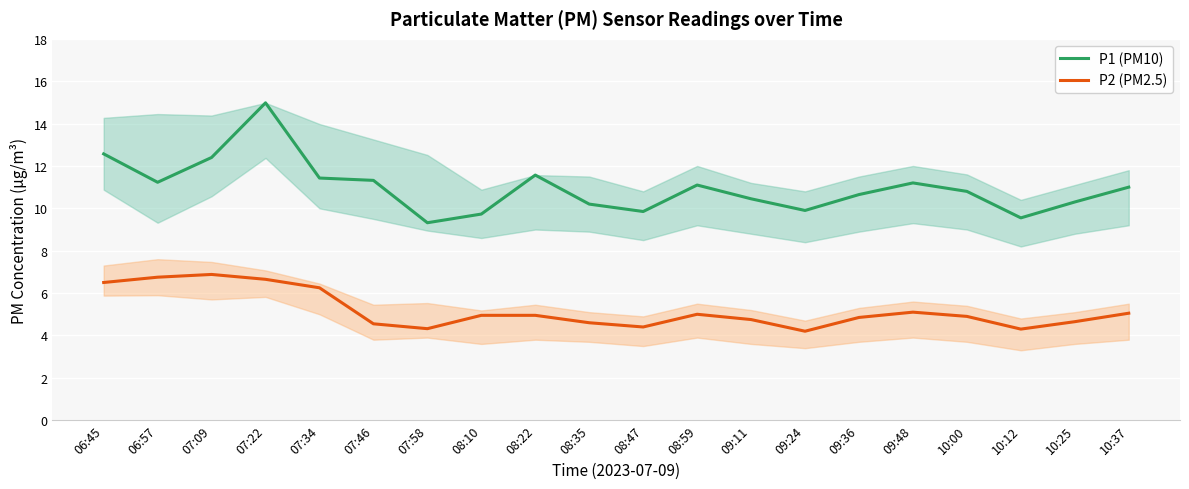

At which label does P2 (PM2.5) reach its peak?

07:09